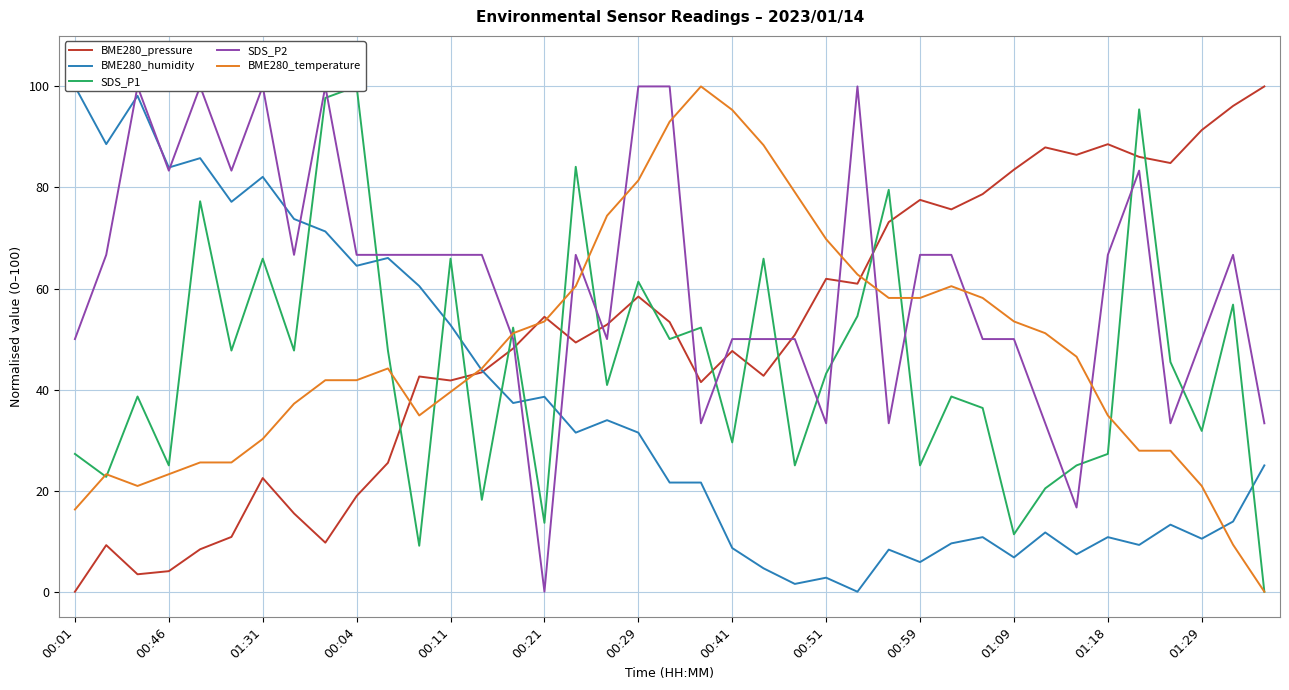

Which category has the lowest value in the BME280_pressure series?

00:01